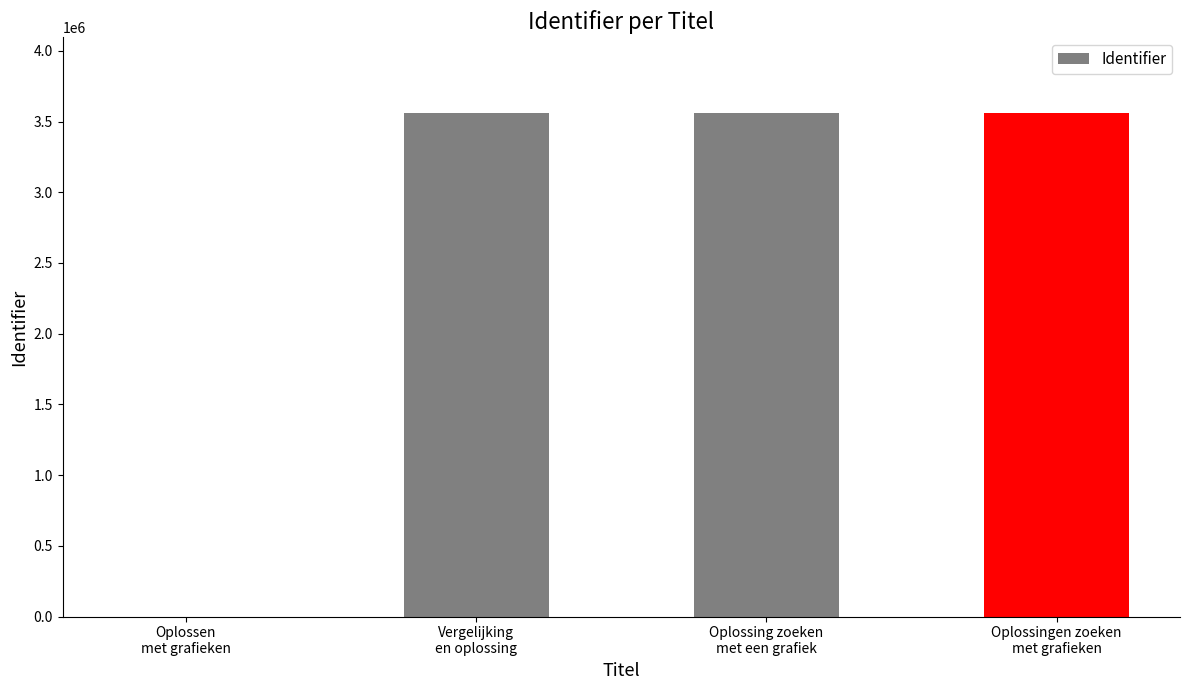

What is the sum of all values?

10683237